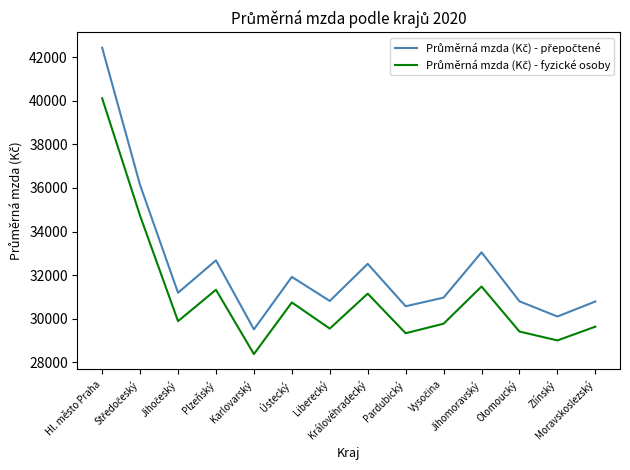

What is the greatest value displayed?

42435